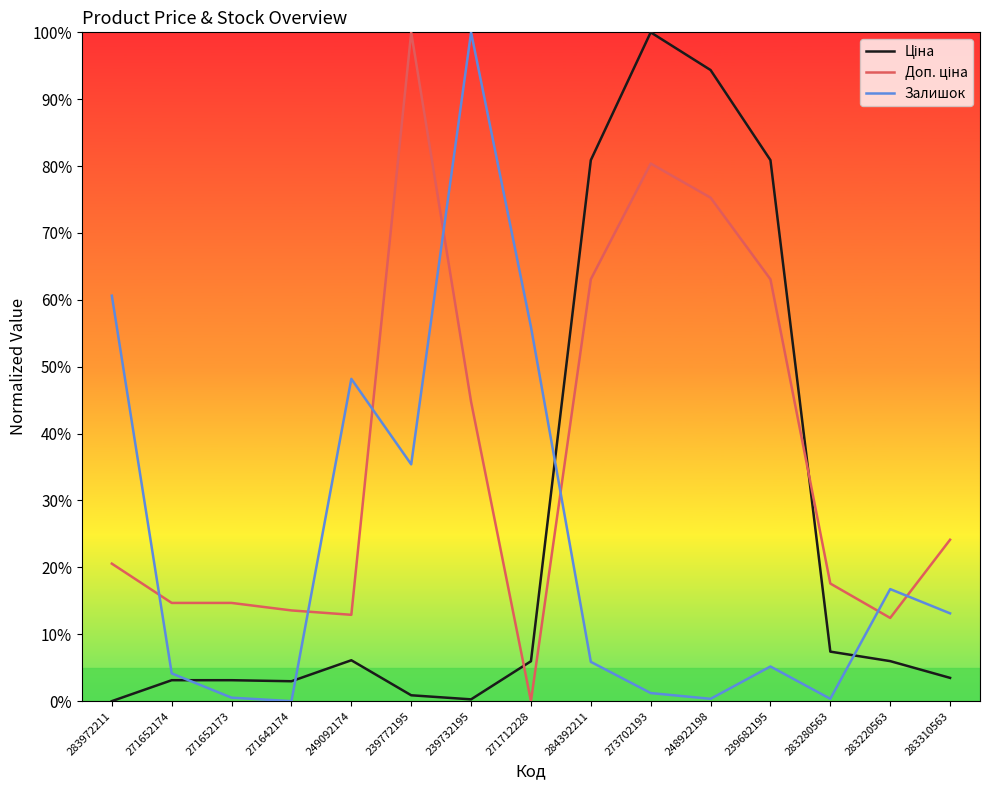

What position from the left is 273702193?

10